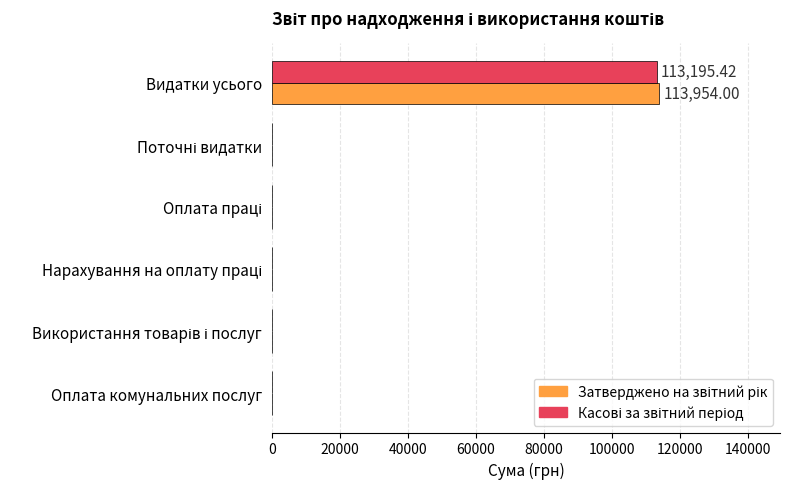

At which category is the sum across all series the highest?

Видатки усього